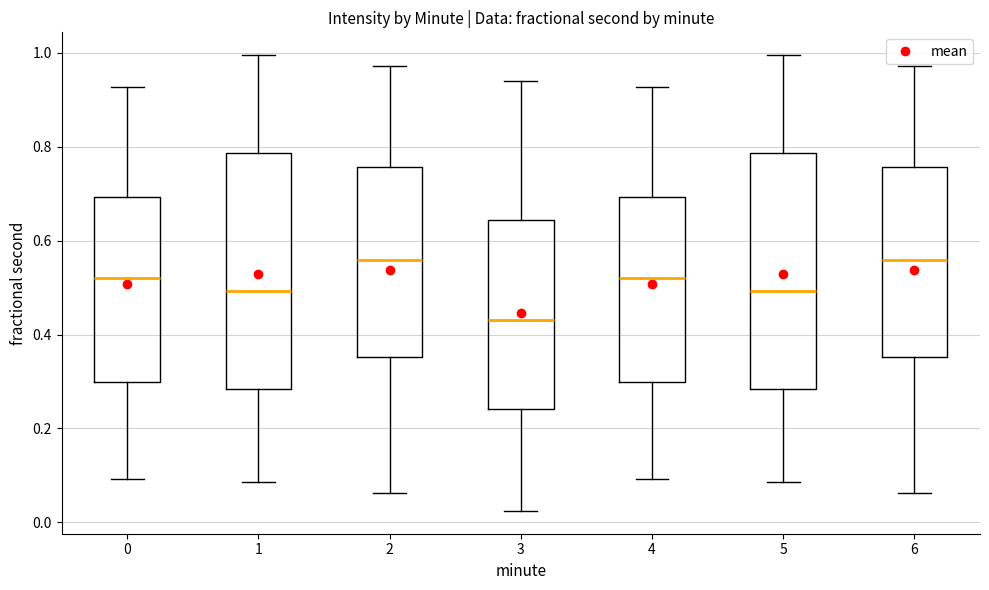

Reading left to right, read every box against the y-axis: the position of its median line, the range the box covers, and the ends of its whiskers. The values are not printed on the chart, so give them approximately, as read against the axis.

0: median 0.52, box 0.30 to 0.70, whiskers 0.10 to 0.92
1: median 0.50, box 0.28 to 0.78, whiskers 0.08 to 1.00
2: median 0.56, box 0.36 to 0.76, whiskers 0.06 to 0.98
3: median 0.44, box 0.24 to 0.64, whiskers 0.02 to 0.94
4: median 0.52, box 0.30 to 0.70, whiskers 0.10 to 0.92
5: median 0.50, box 0.28 to 0.78, whiskers 0.08 to 1.00
6: median 0.56, box 0.36 to 0.76, whiskers 0.06 to 0.98